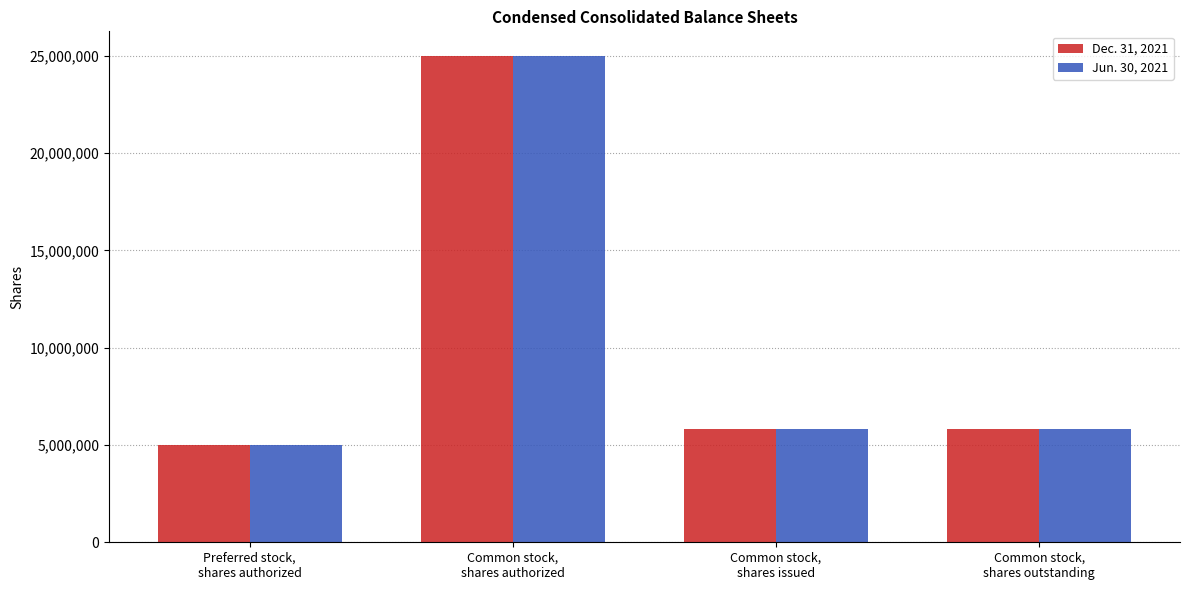

Reading left to right, list all the values displayed in this chart.

Dec. 31, 2021: 5000000	25000000	5798765	5798765
Jun. 30, 2021: 5000000	25000000	5798765	5798765